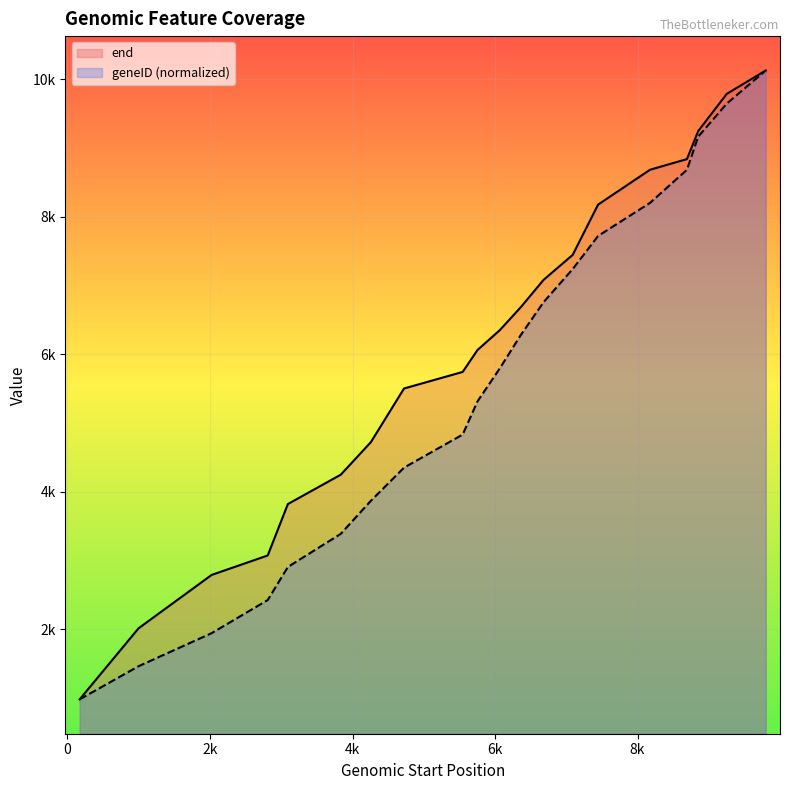

What are all the series names shown in the legend?

end, geneID (normalized)